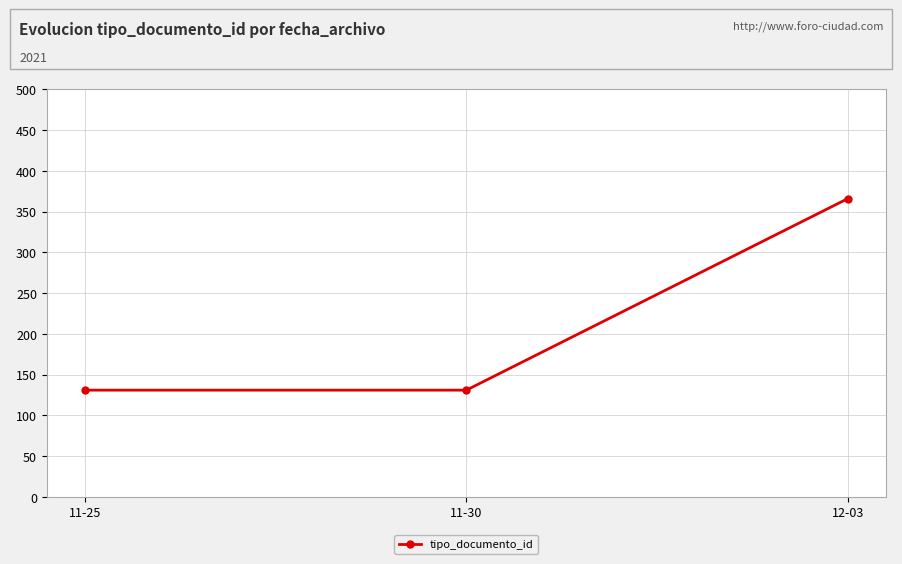

What position from the left is 12-03?

3